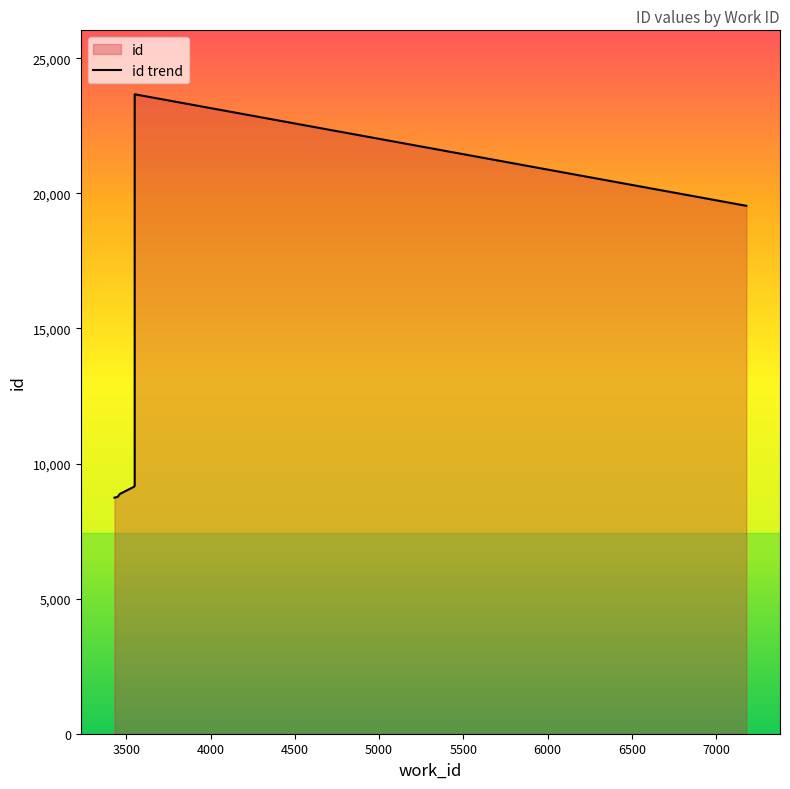

List the labels in order of value, largest first.

3549, 7180, 3549, 3546, 3546, 3474, 3460, 3452, 3446, 3429